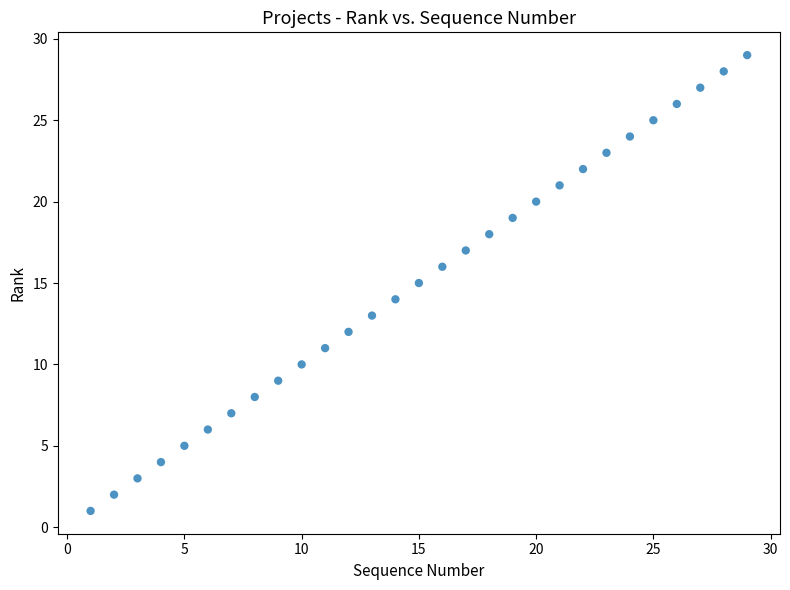

What is the range of Y values (max minus min)?

28